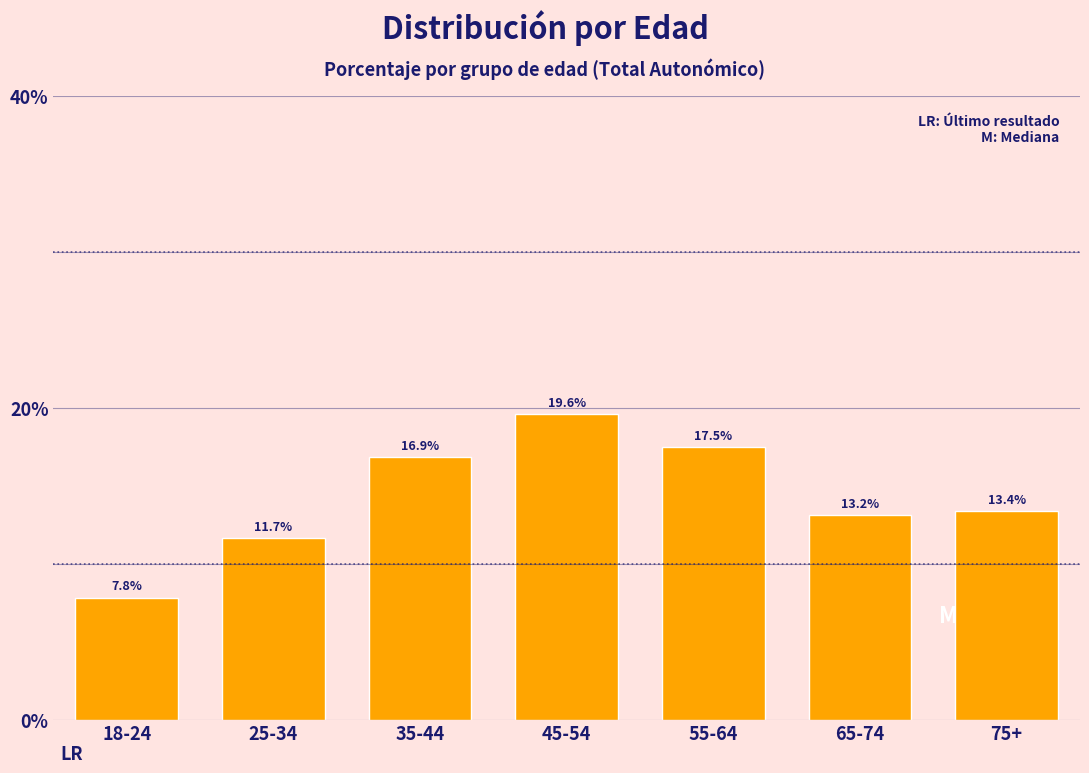

Reading left to right, what are all the values shown in this chart?

18-24=7.8	25-34=11.7	35-44=16.9	45-54=19.6	55-64=17.5	65-74=13.2	75+=13.4